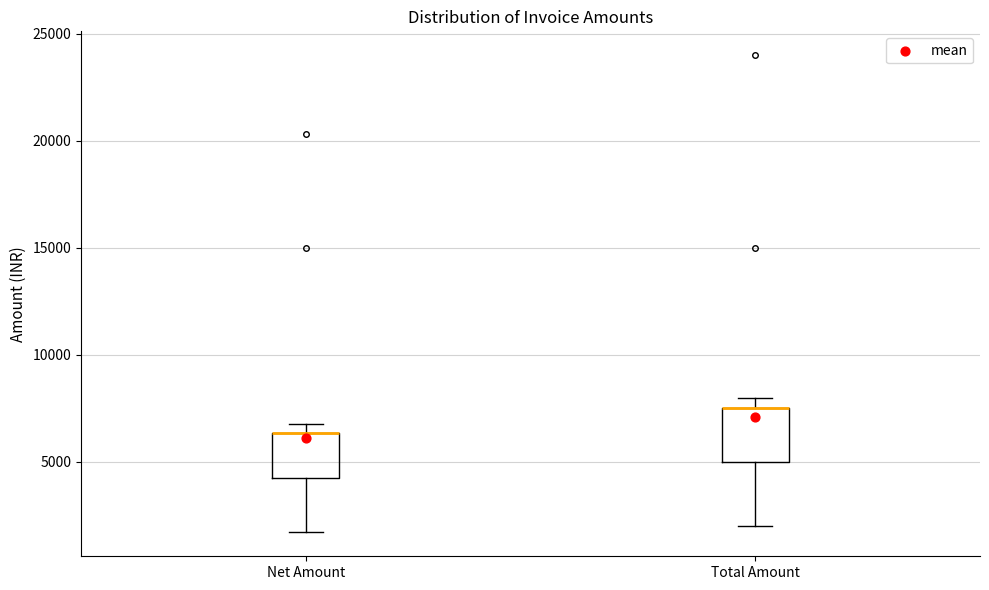

Reading left to right, transcribe this box plot: for each box, give where its median line is, the range the box spans, and where its two whiskers end, as read against the y-axis. The values are not printed on the chart, so give them approximately, as read against the axis.

Net Amount: median 6500 (drawn on the box's upper edge), box 4000 to 6500, whiskers 1500 to 7000
Total Amount: median 7500 (drawn on the box's upper edge), box 5000 to 7500, whiskers 2000 to 8000